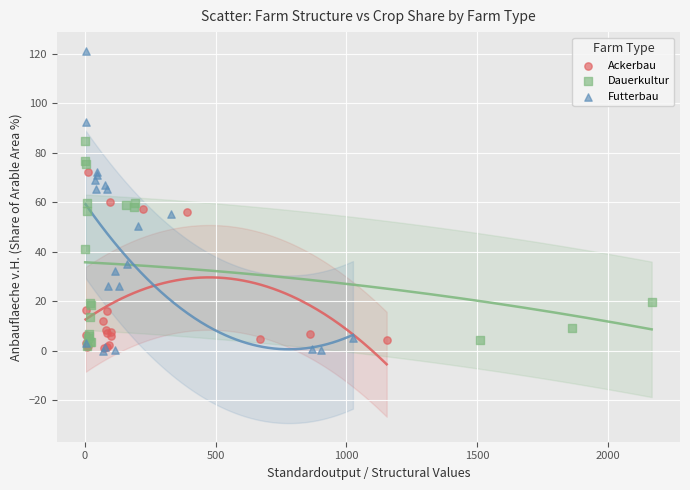

Which series contains the highest Y value?

Futterbau